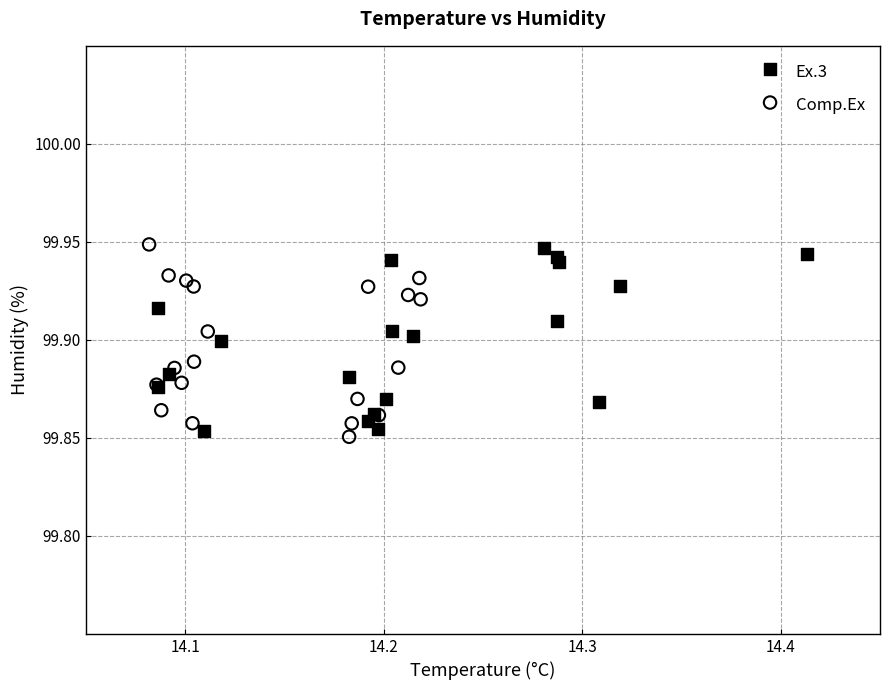

What are all the series names shown in the legend?

Ex.3, Comp.Ex